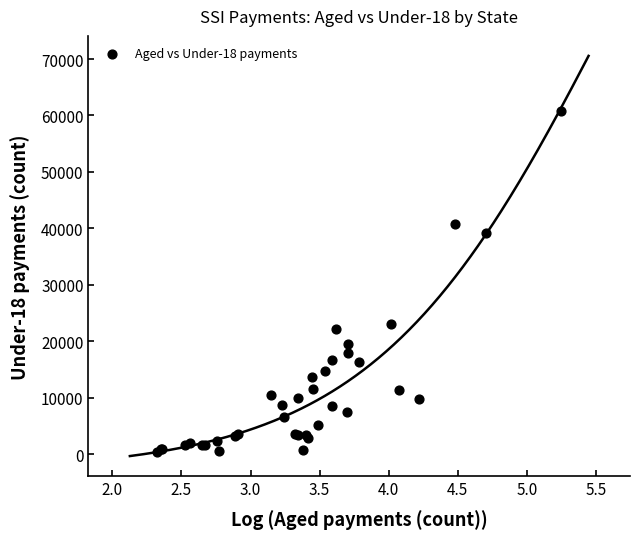

What Y value in the scatter plot is closest to 30641?

23113